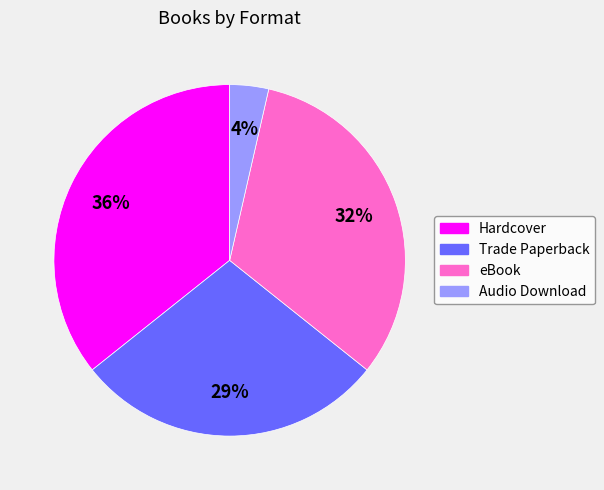

To the nearest percent, what is the combined percentage of Trade Paperback and Hardcover?

64%